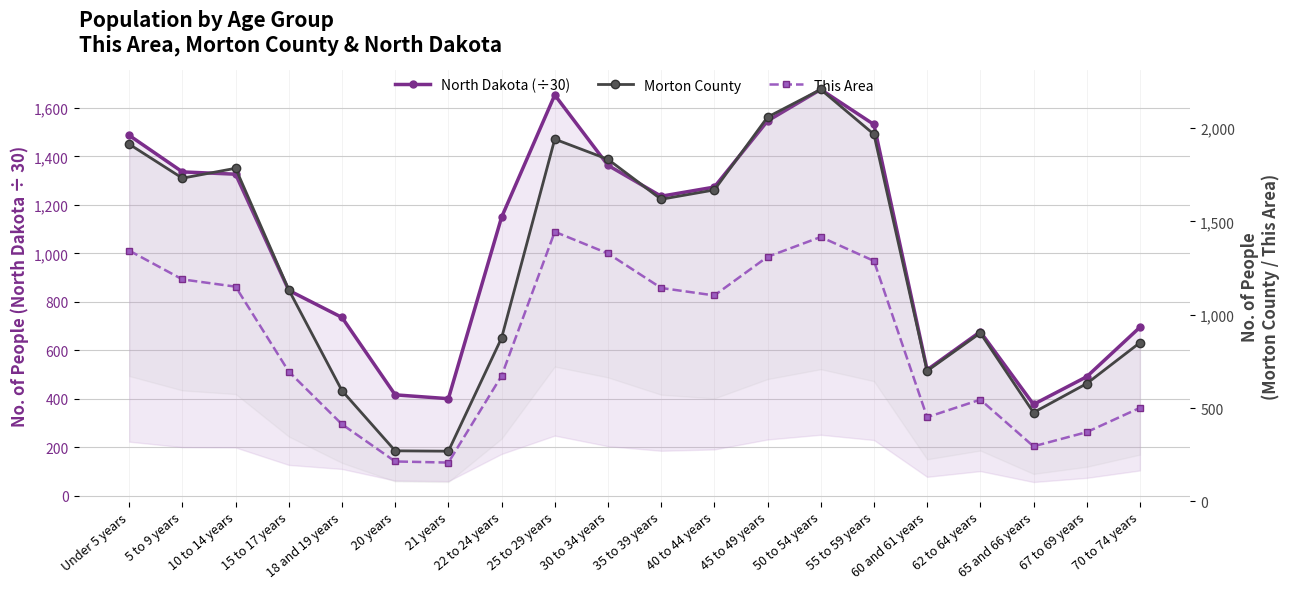

What is the maximum value for This Area?

1444.0